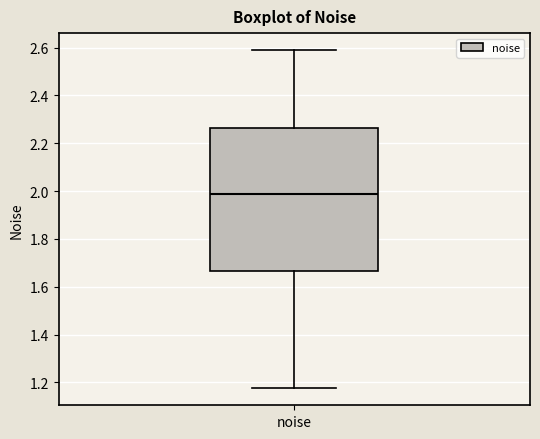

Read this box plot against the y-axis: the position of the median line, the range covered by the box, and the ends of both whiskers. The values are not printed on the chart, so give them approximately, as read against the axis.

median 1.98, box 1.66 to 2.26, whiskers 1.18 to 2.60